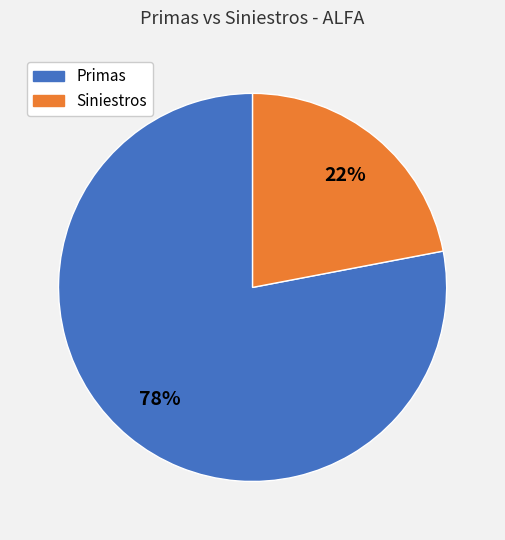

To the nearest percent, what is the difference between the largest and smallest slice percentages?

56%